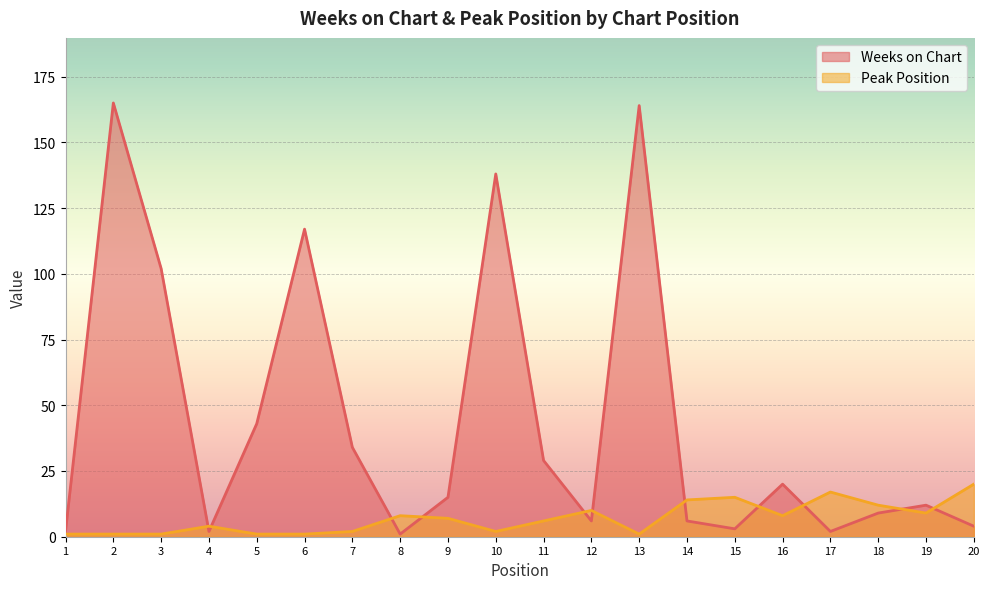

How many interior local peaks does the Weeks on Chart series have?

6